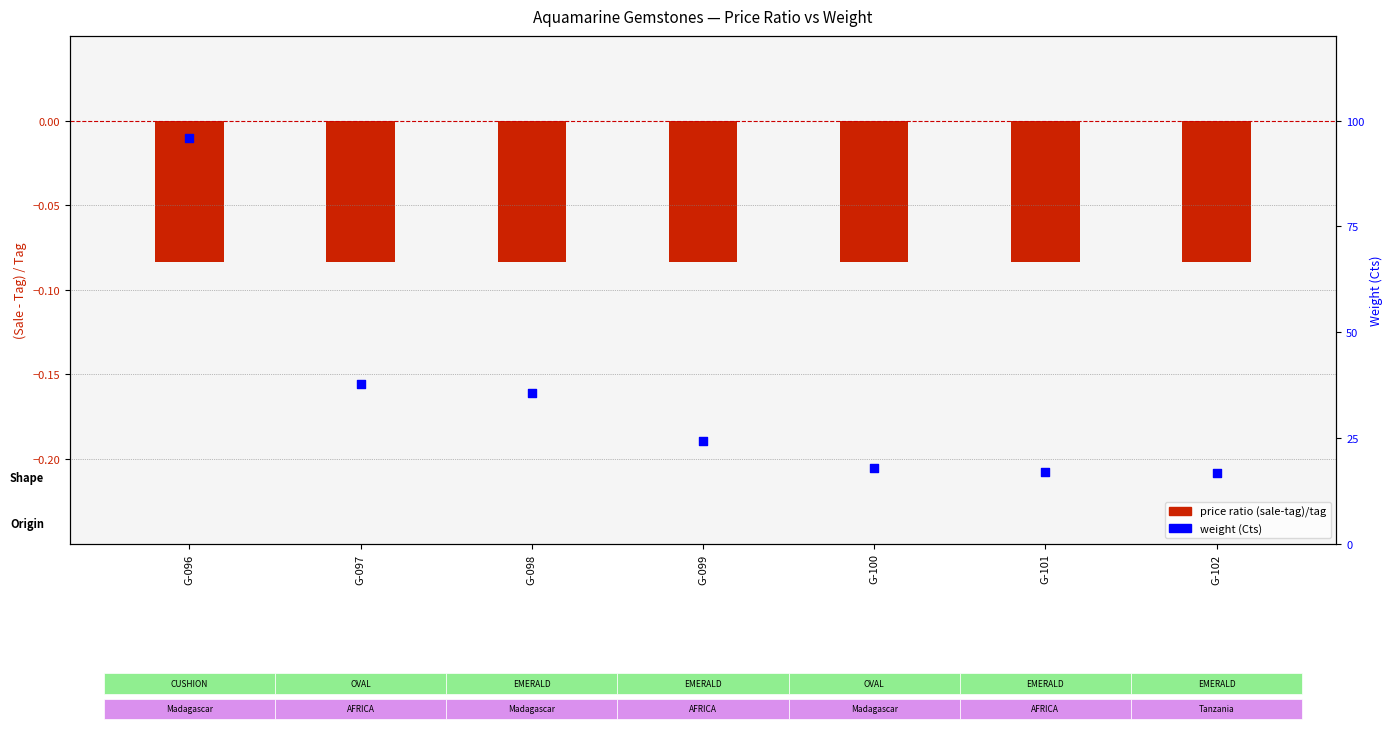

What is the change in value from G-099 to G-101?

-7.2